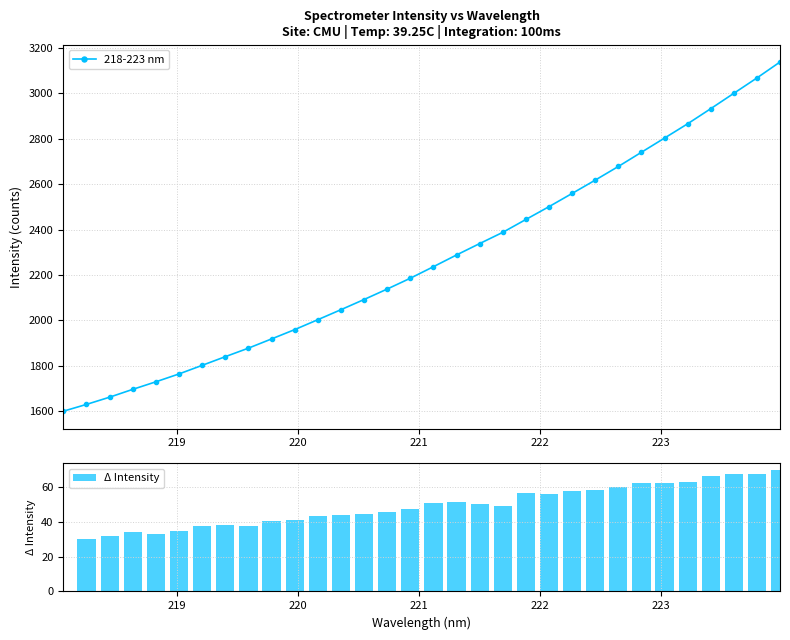

Does the chart contain stacked bars?

No